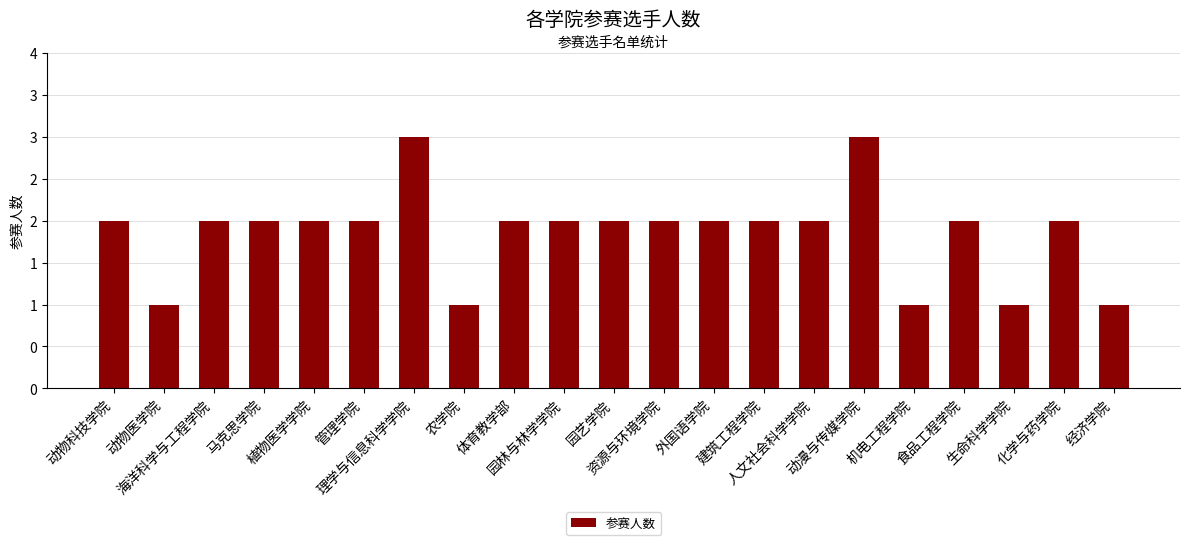

What is the smallest value displayed?

1